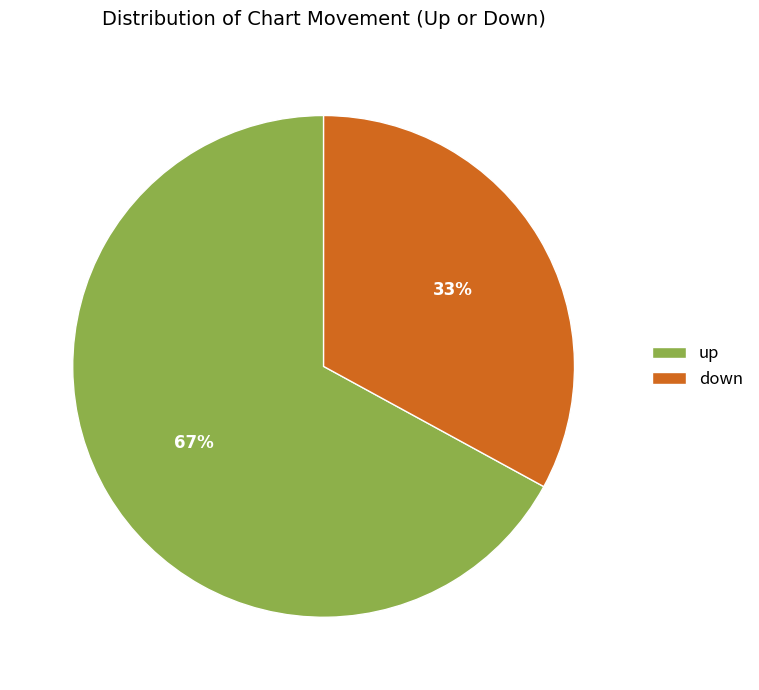

To the nearest percent, what is the combined percentage of up and down?

100%